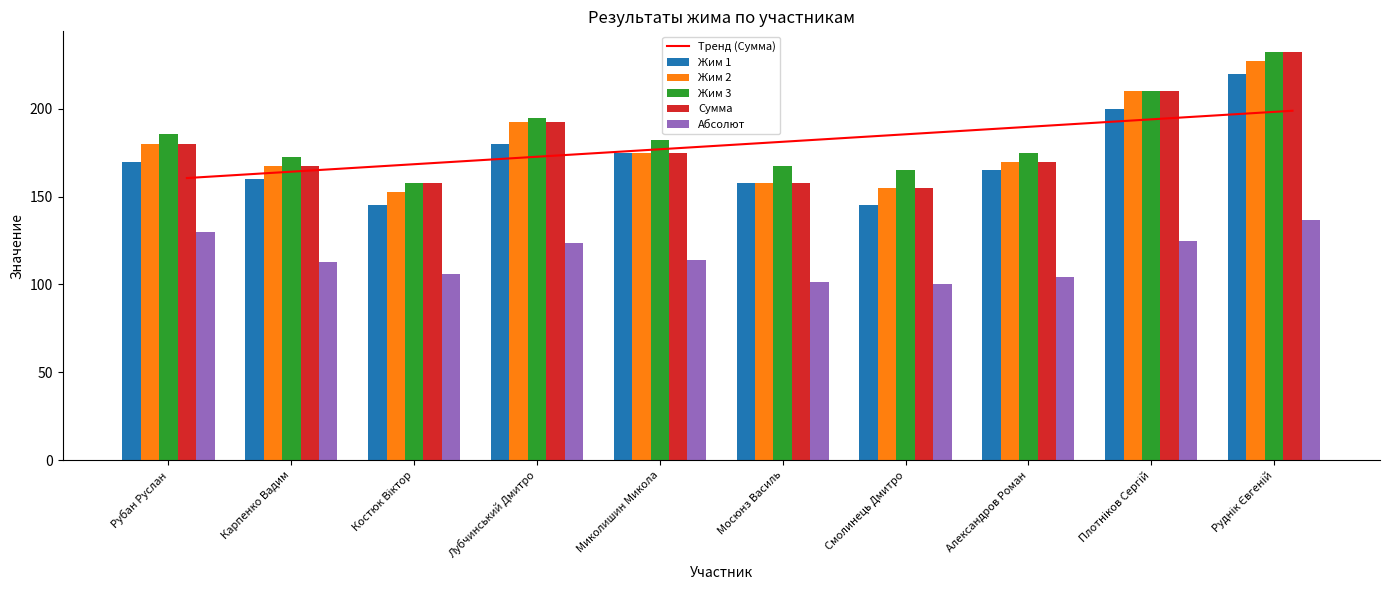

What is the label of the 7th bar from the right?

Лубчинський Дмитро